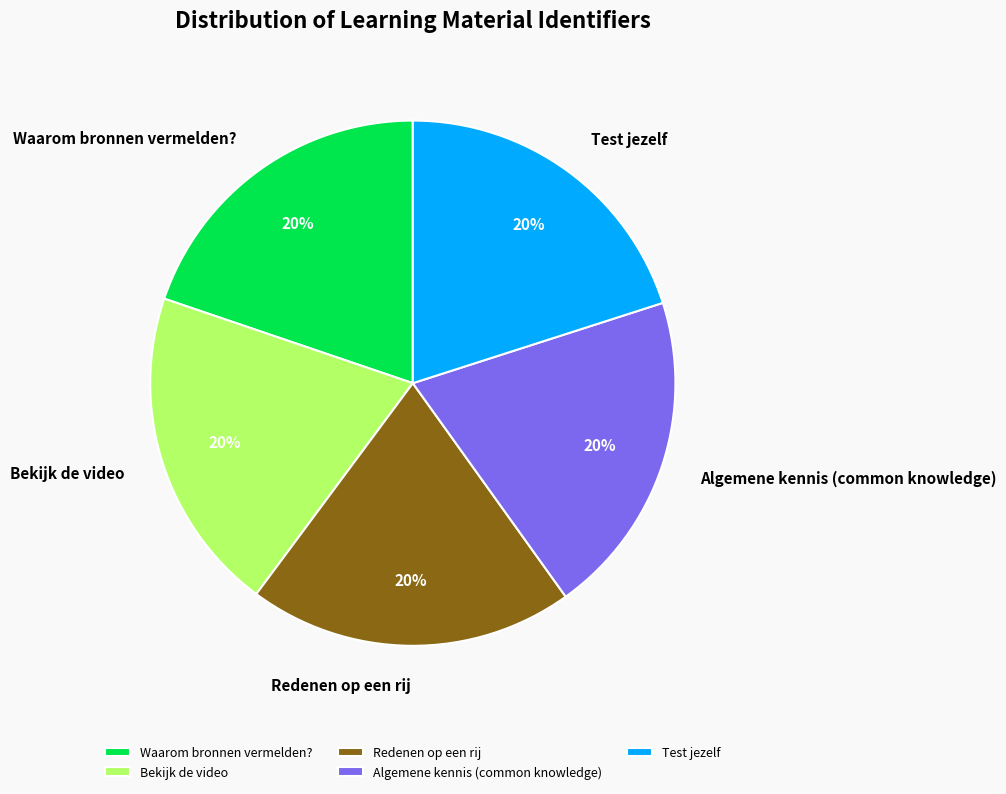

Is it true that Redenen op een rij is 9% of the pie?

False